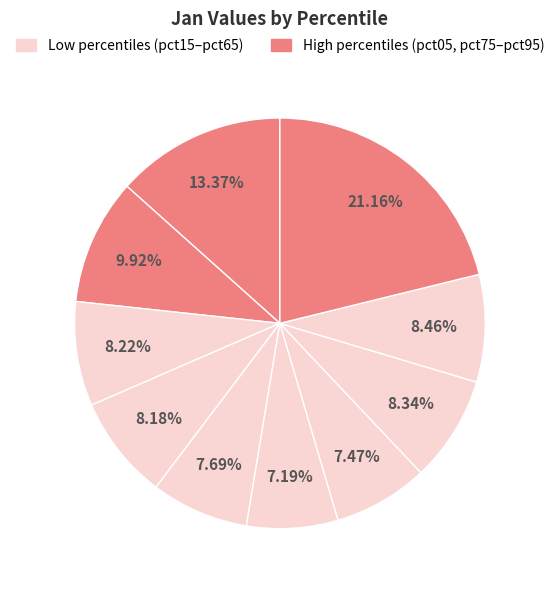

Which category has the smallest portion of the pie?

pct55